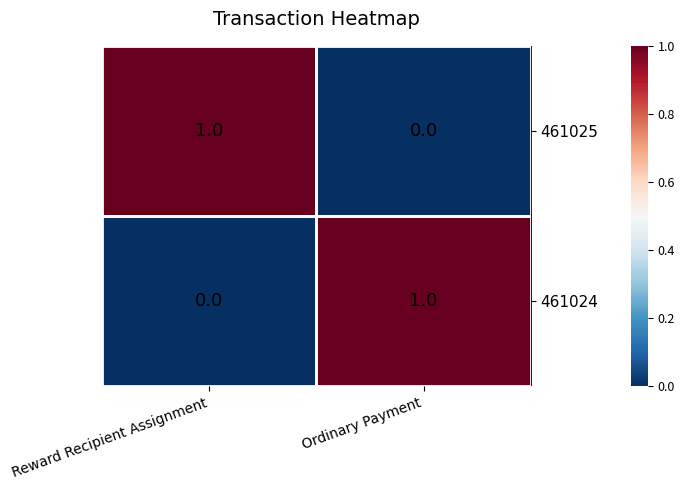

At which label is 461024 closest to 0?

Reward Recipient Assignment